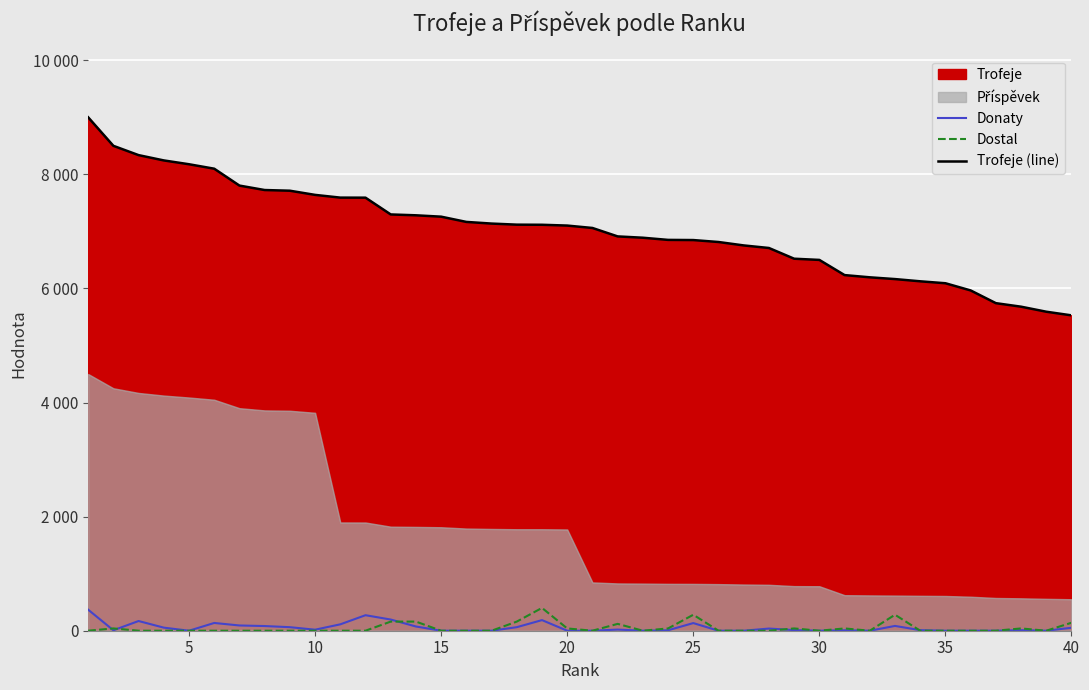

True or false: Donaty and Trofeje (line) intersect in this chart.

False